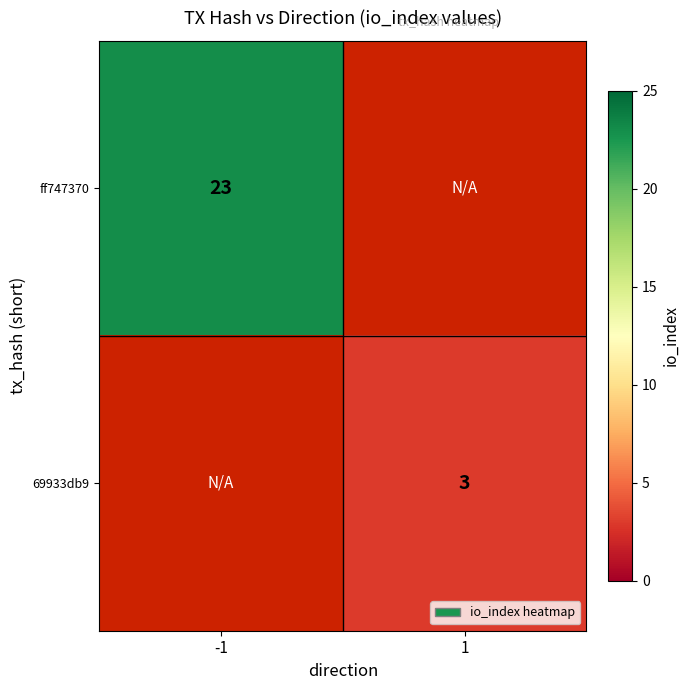

Is it true that ff747370 equals 7 at -1?

False